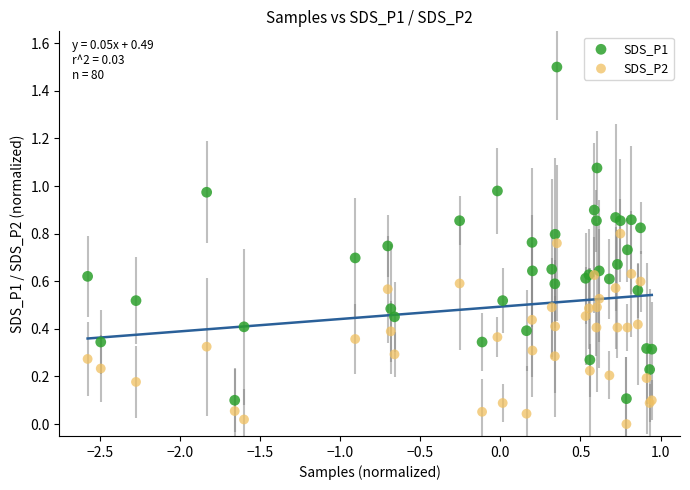

What are all the series names shown in the legend?

SDS_P1, SDS_P2